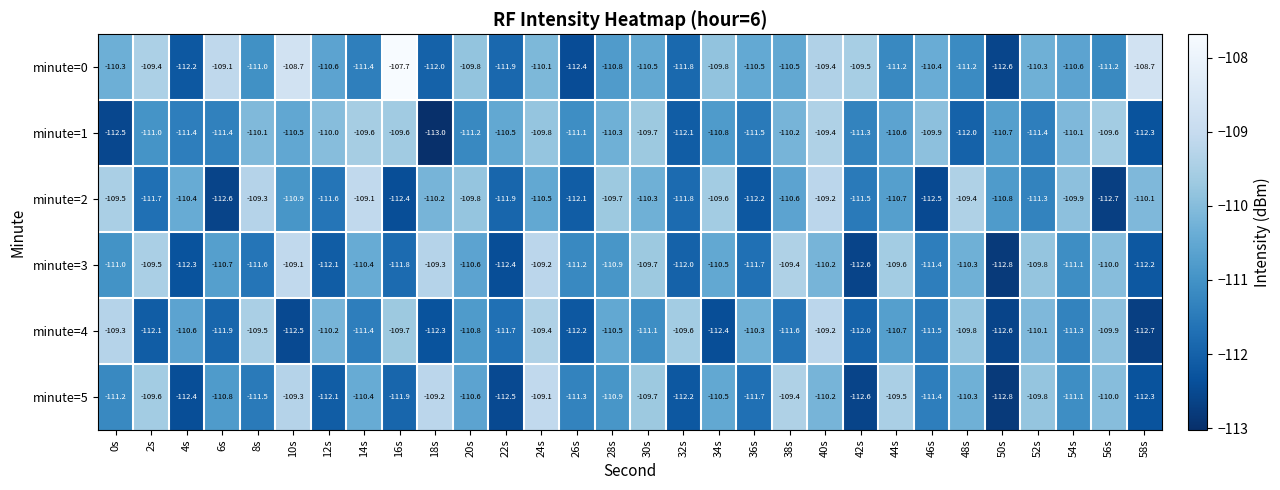

What is the difference between the maximum and minimum values in the minute=3 series?

3.7